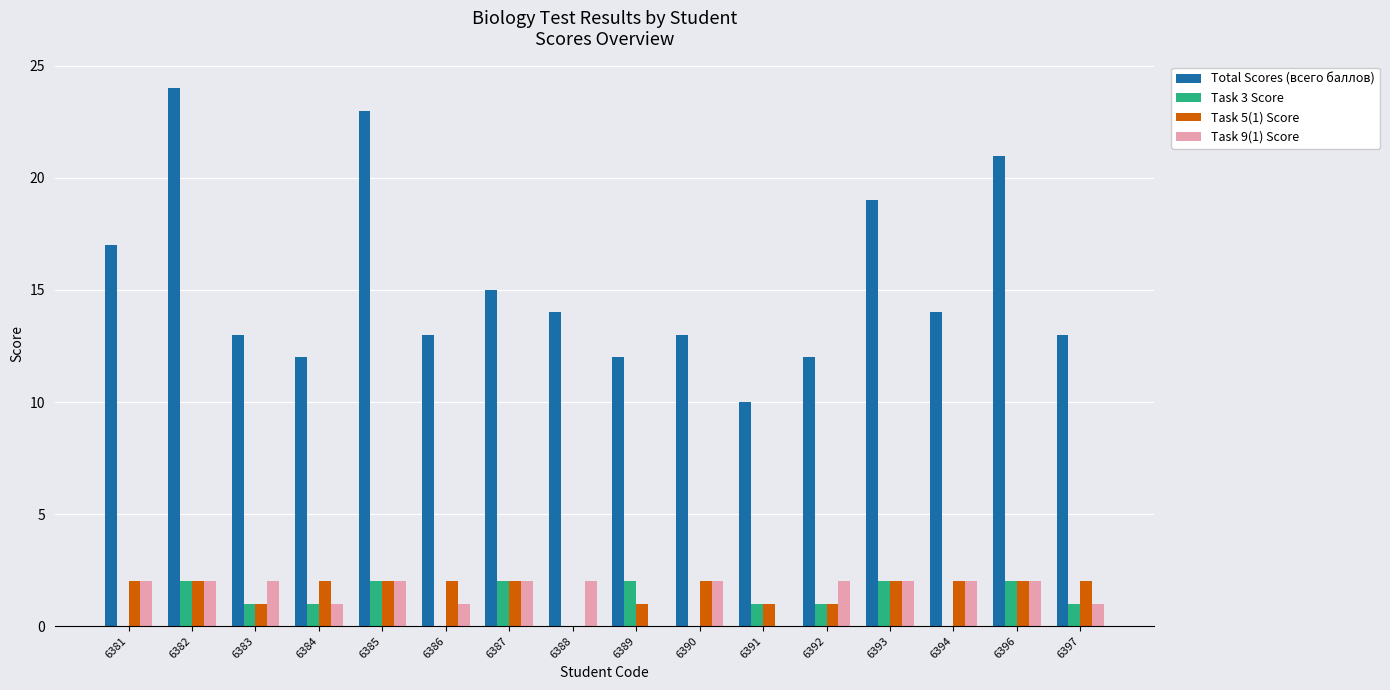

Reading right to left, transcribe all the data shown in this chart.

Total Scores (всего баллов): 13	21	14	19	12	10	13	12	14	15	13	23	12	13	24	17
Task 3 Score: 1	2	0	2	1	1	0	2	0	2	0	2	1	1	2	0
Task 5(1) Score: 2	2	2	2	1	1	2	1	0	2	2	2	2	1	2	2
Task 9(1) Score: 1	2	2	2	2	0	2	0	2	2	1	2	1	2	2	2